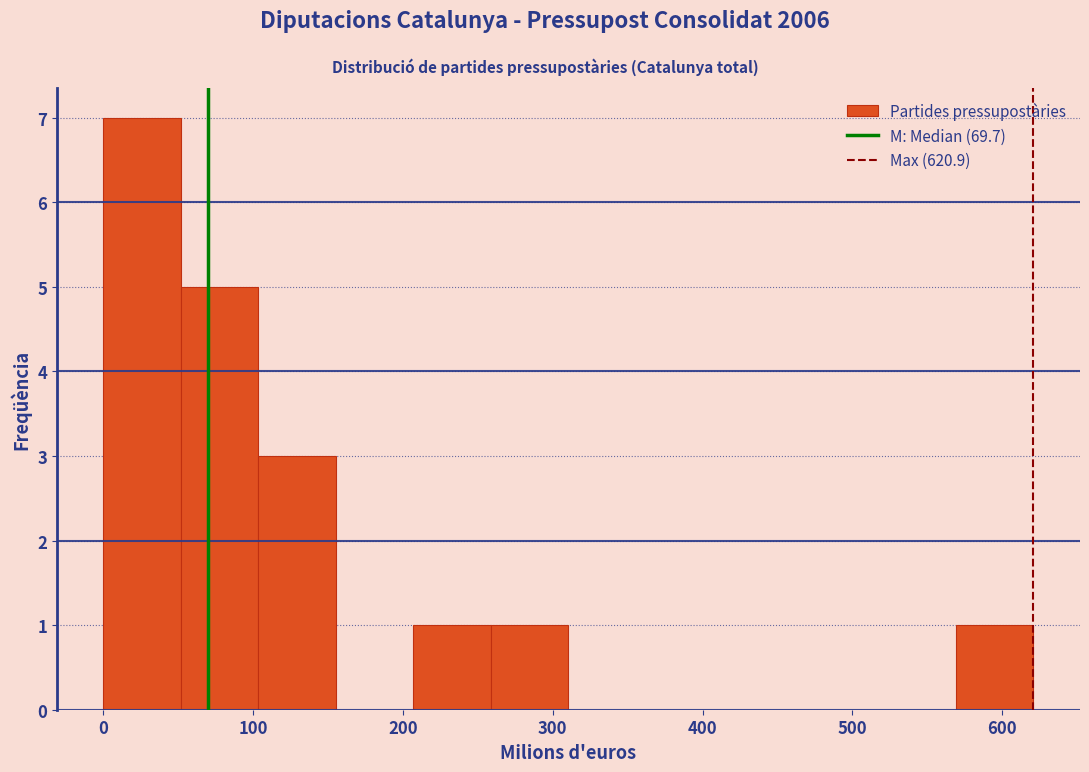

Reading left to right, list every bar in this chart as the range it spans on the x-axis followed by its height. Neither the bar edges nor the heights are printed on the chart, so give them approximately, as read against the axes.

0 to 50: 7
50 to 100: 5
100 to 160: 3
160 to 210: 0
210 to 260: 1
260 to 310: 1
310 to 360: 0
360 to 410: 0
410 to 470: 0
470 to 520: 0
520 to 570: 0
570 to 620: 1